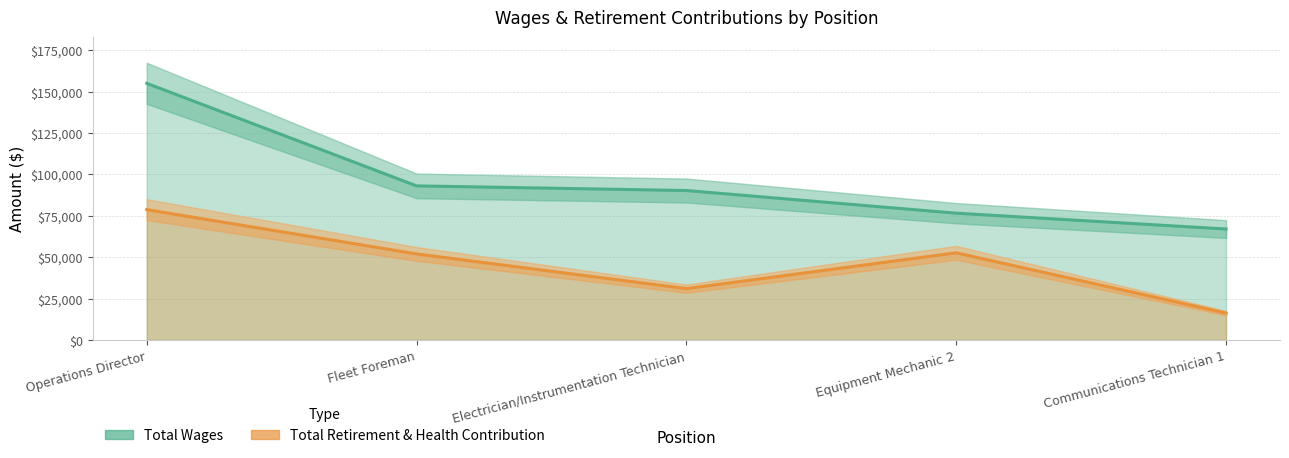

What is the total value across all series at Communications Technician 1?

83193